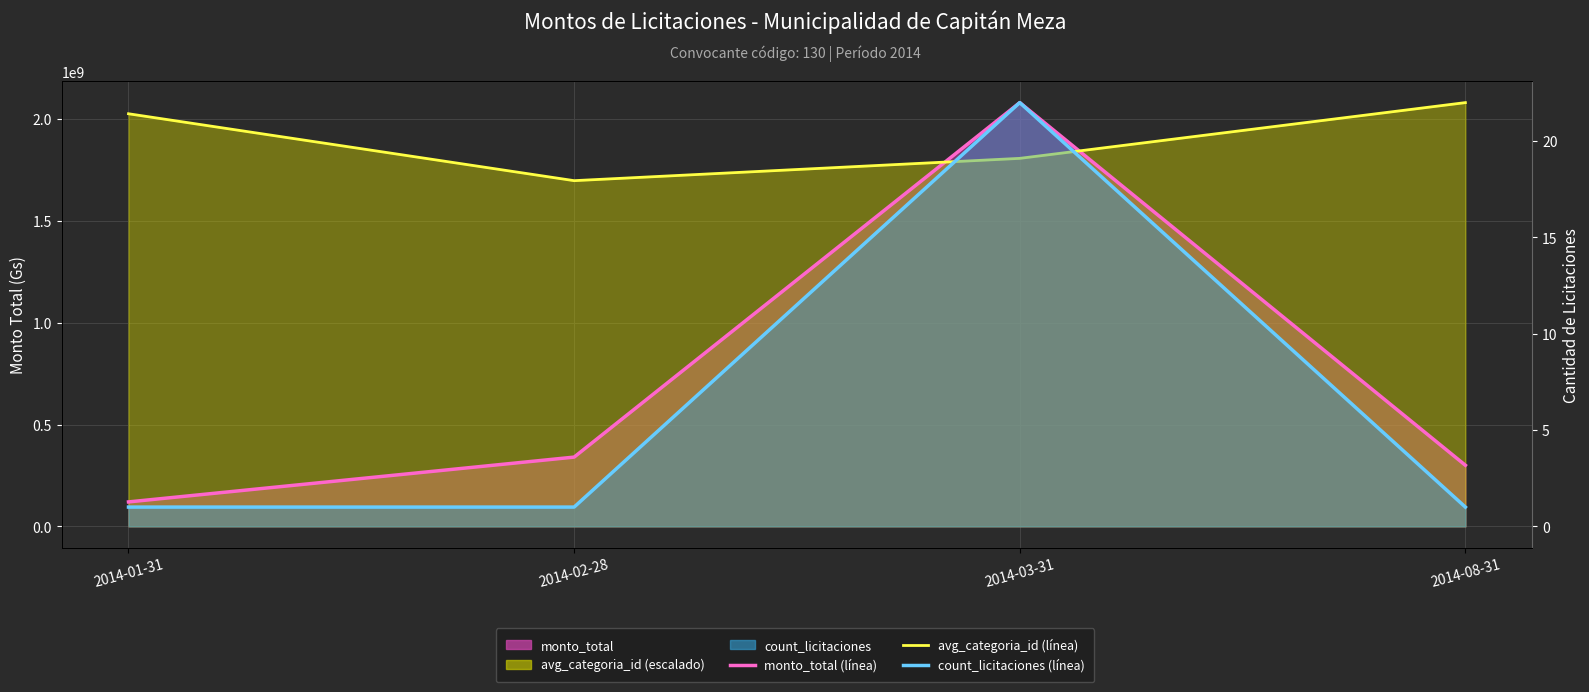

What is the value of the avg_categoria_id (línea) point at the 1st from the left?

2026169138.9